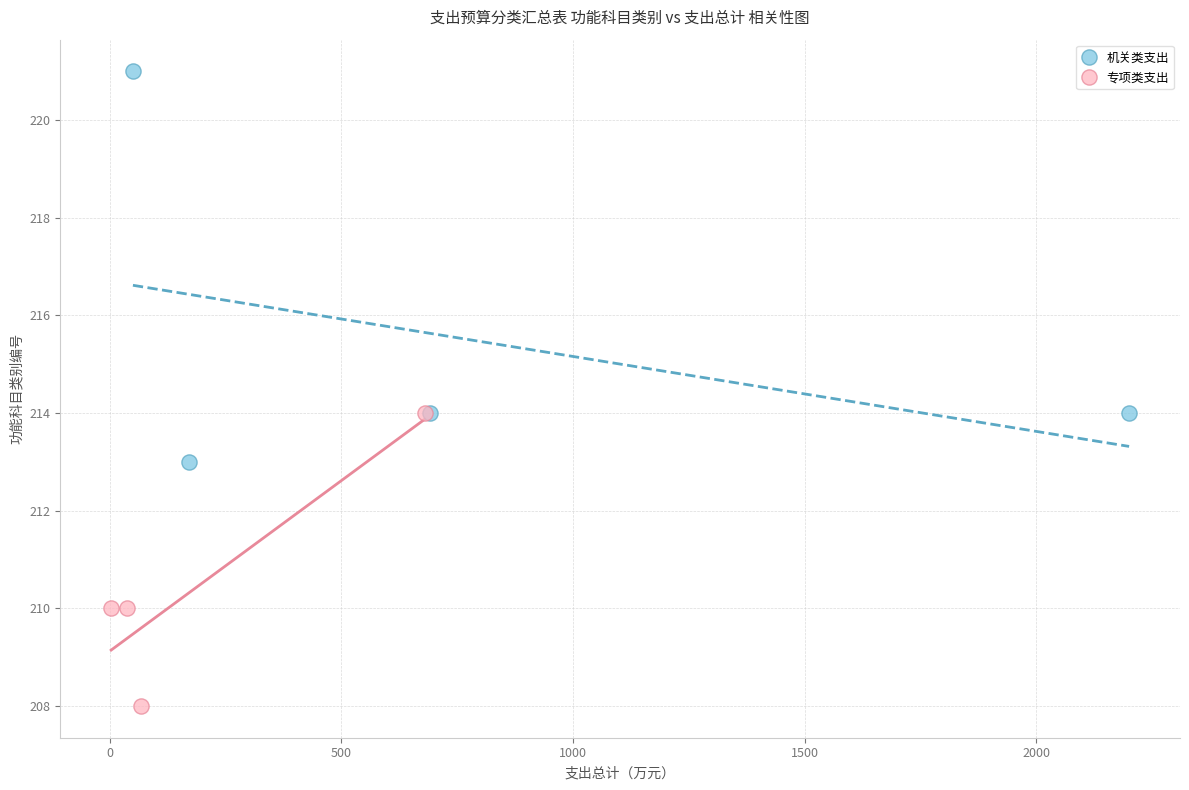

Which series contains the lowest Y value?

专项类支出